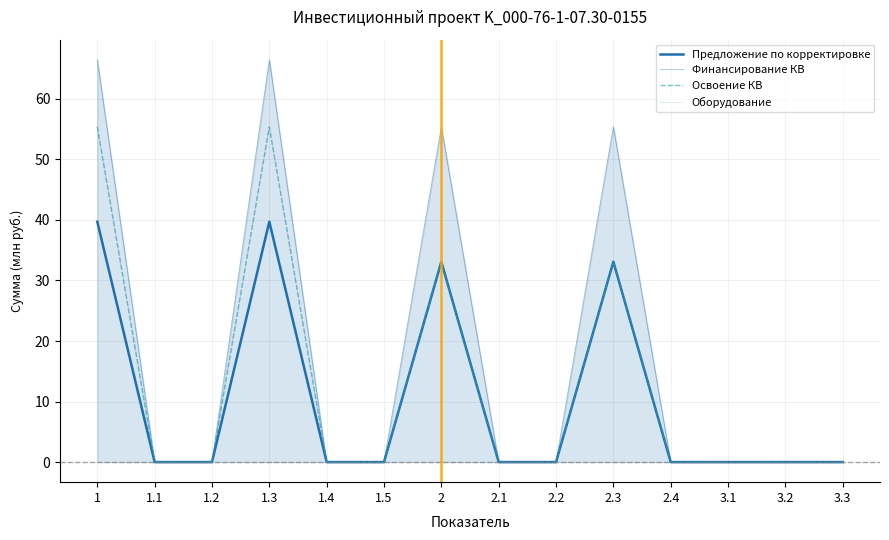

Is this an area chart (filled region under the line)?

Yes